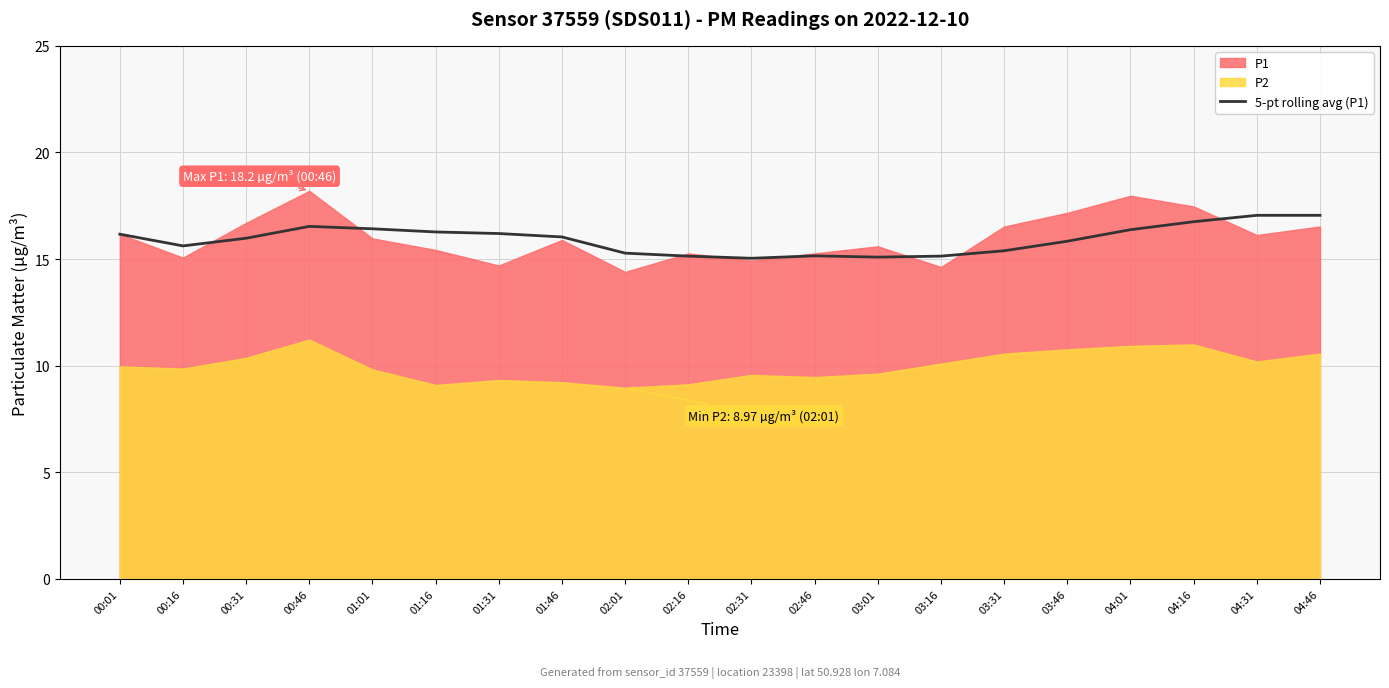

True or false: the data shows 6.4 at 01:01.

False